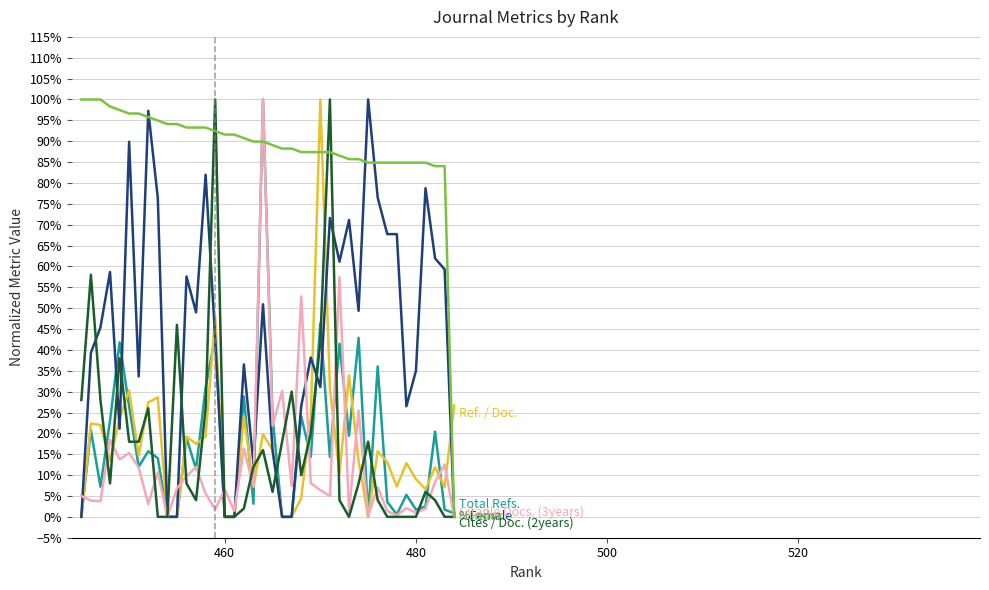

Does the chart have visible grid lines?

Yes